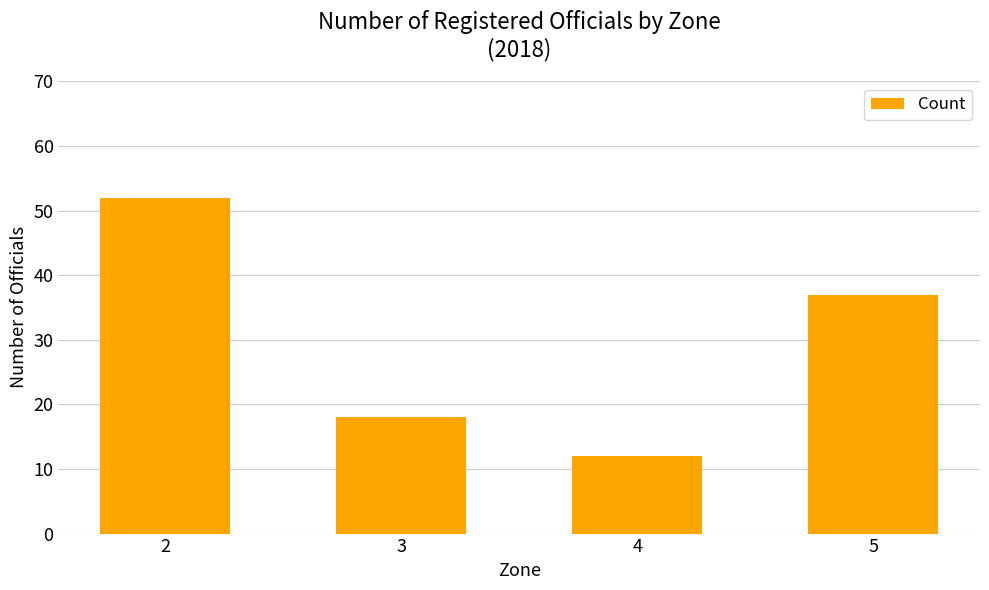

True or false: the data shows 37 at 5.

True